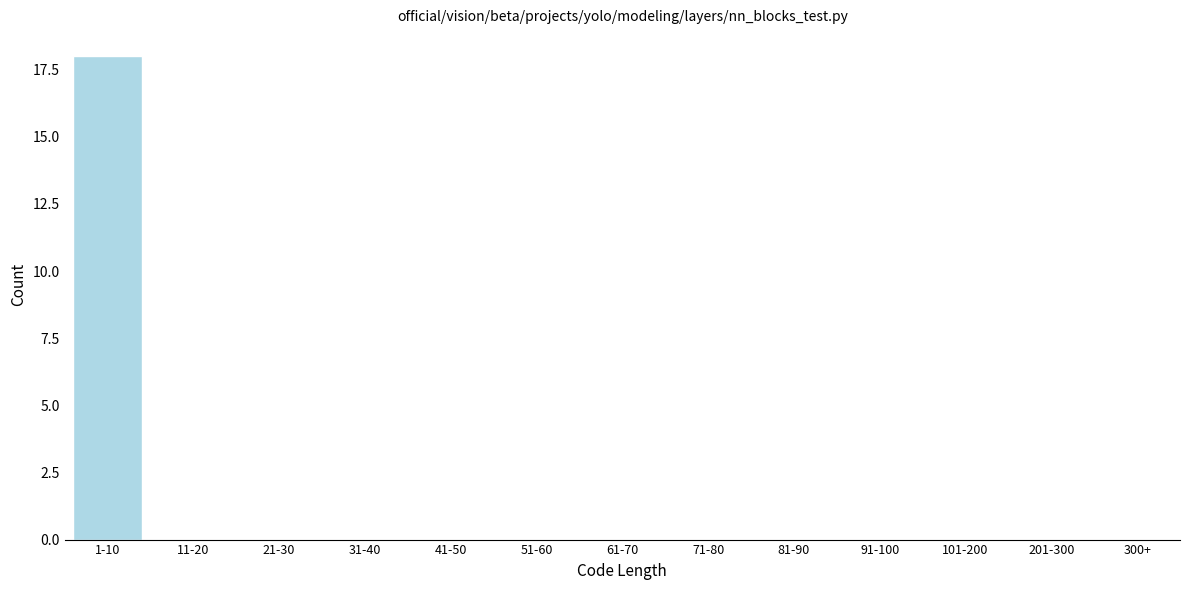

Reading right to left, list all the values displayed in this chart.

300+=0	201-300=0	101-200=0	91-100=0	81-90=0	71-80=0	61-70=0	51-60=0	41-50=0	31-40=0	21-30=0	11-20=0	1-10=18